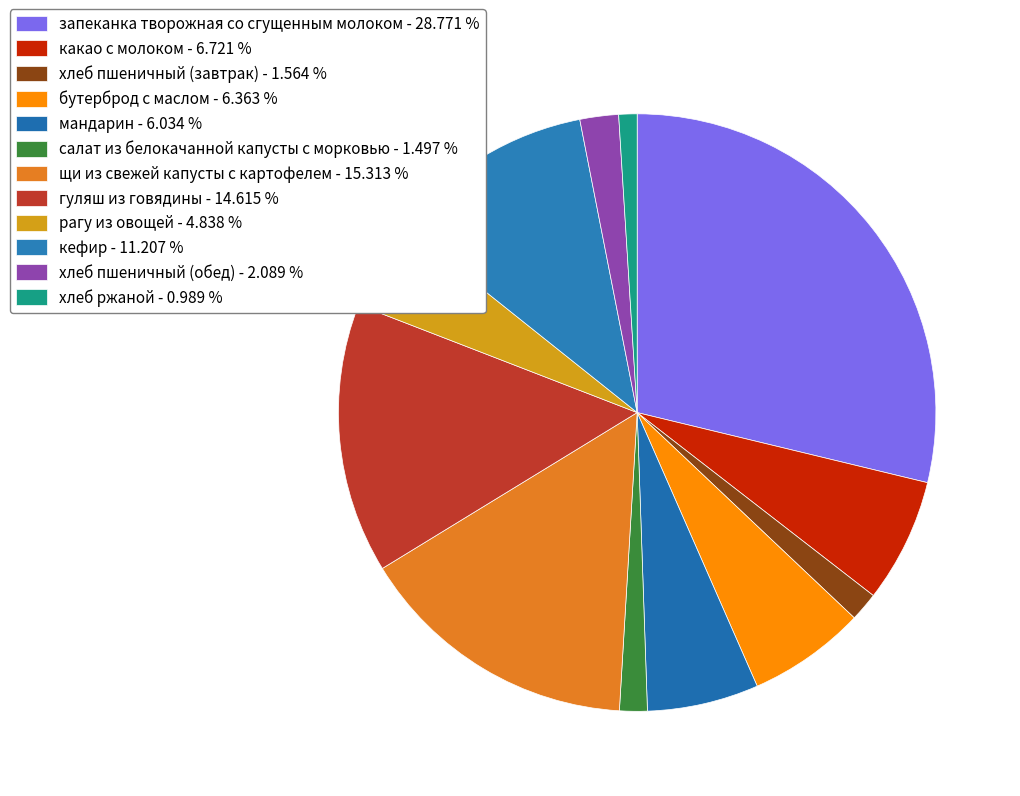

The хлеб ржаной slice represents 1% of the pie. True or false?

True